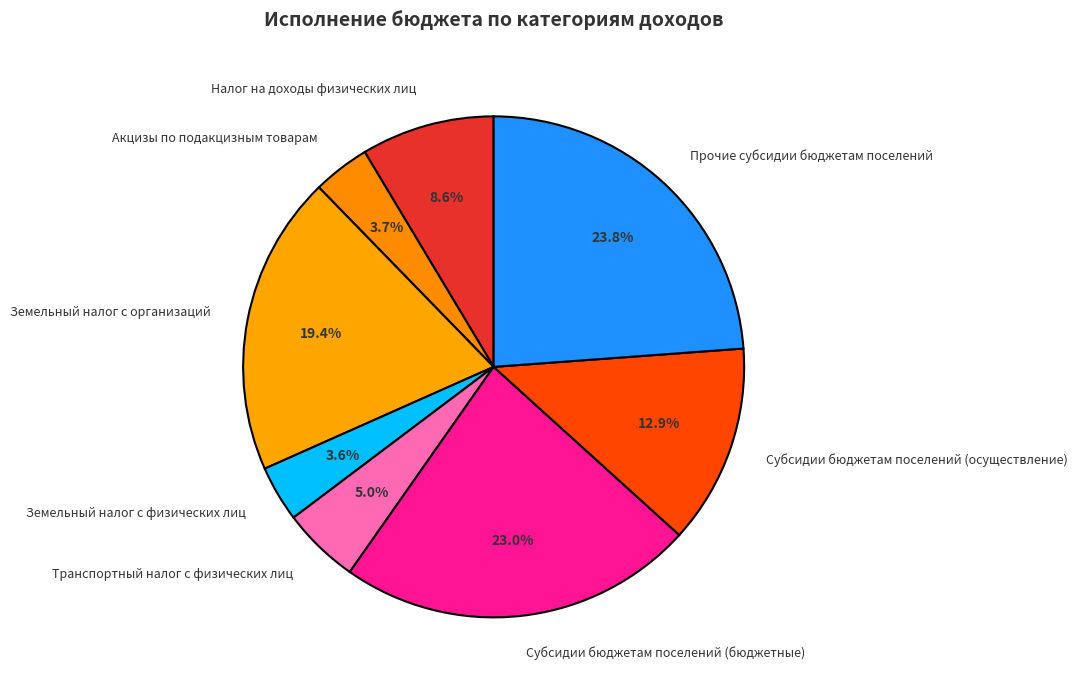

Is it true that Земельный налог с физических лиц is 4% of the pie?

True